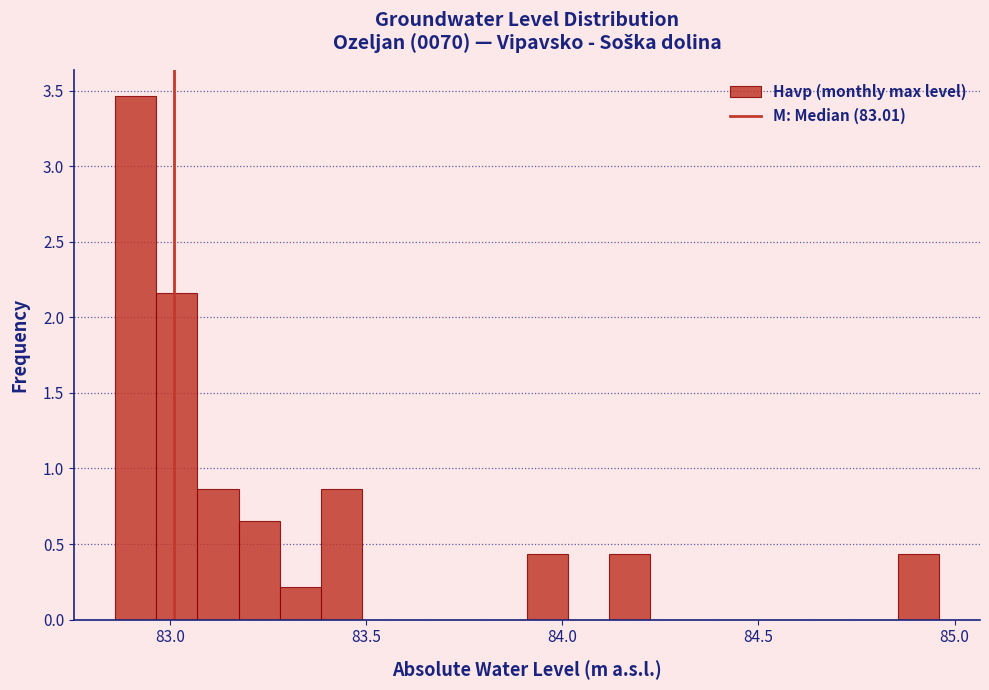

Around what value on the x-axis is the tallest bar? Give the approximate position of its centre, as read against the axis.

82.90